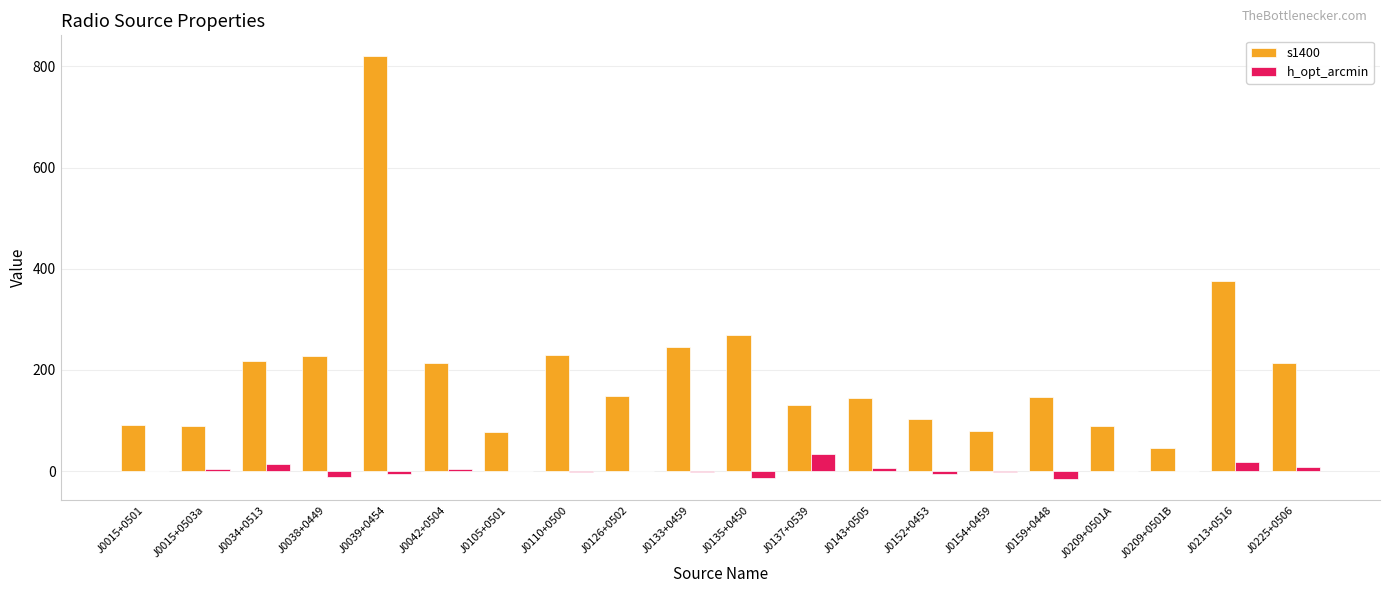

True or false: s1400 has a value of 269.7 at J0135+0450.

True